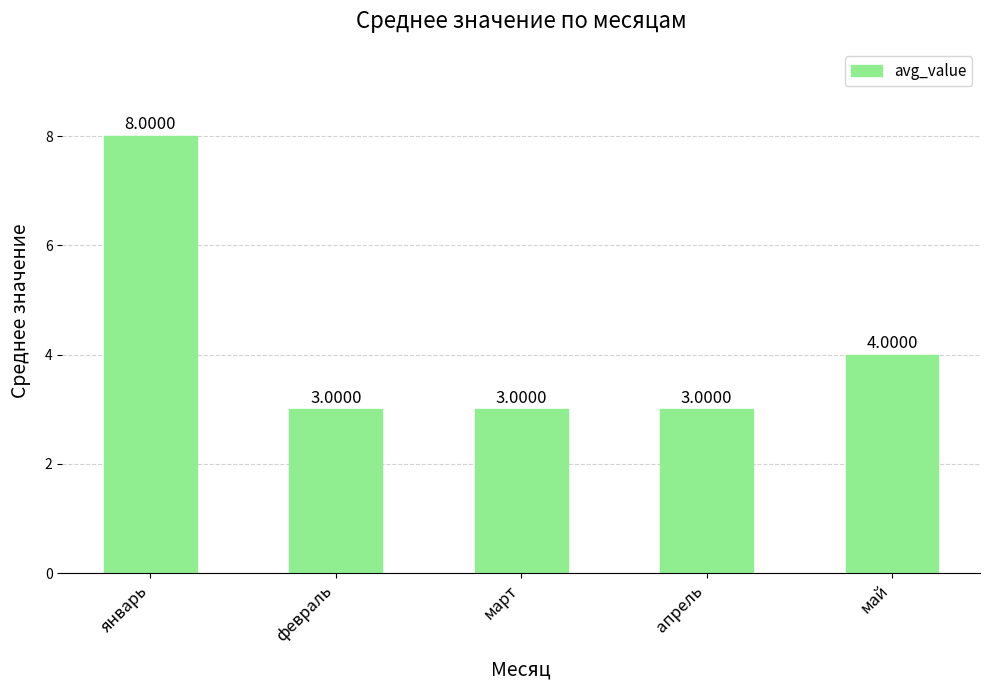

At which label is the value closest to 5?

май